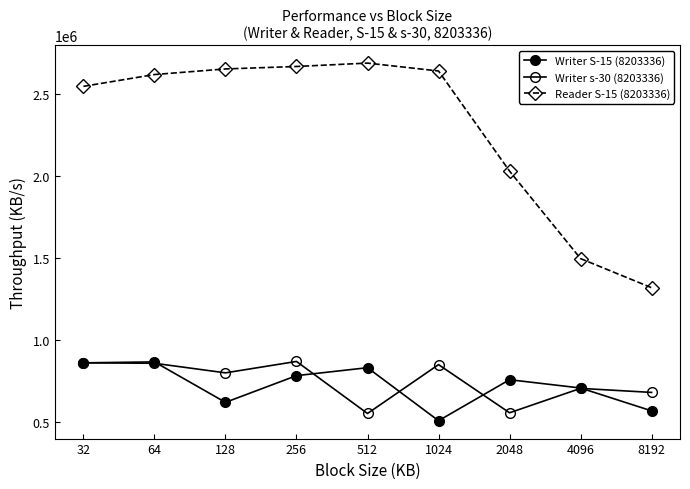

What is the value of the Reader S-15 (8203336) point at the 9th from the left?

1318891